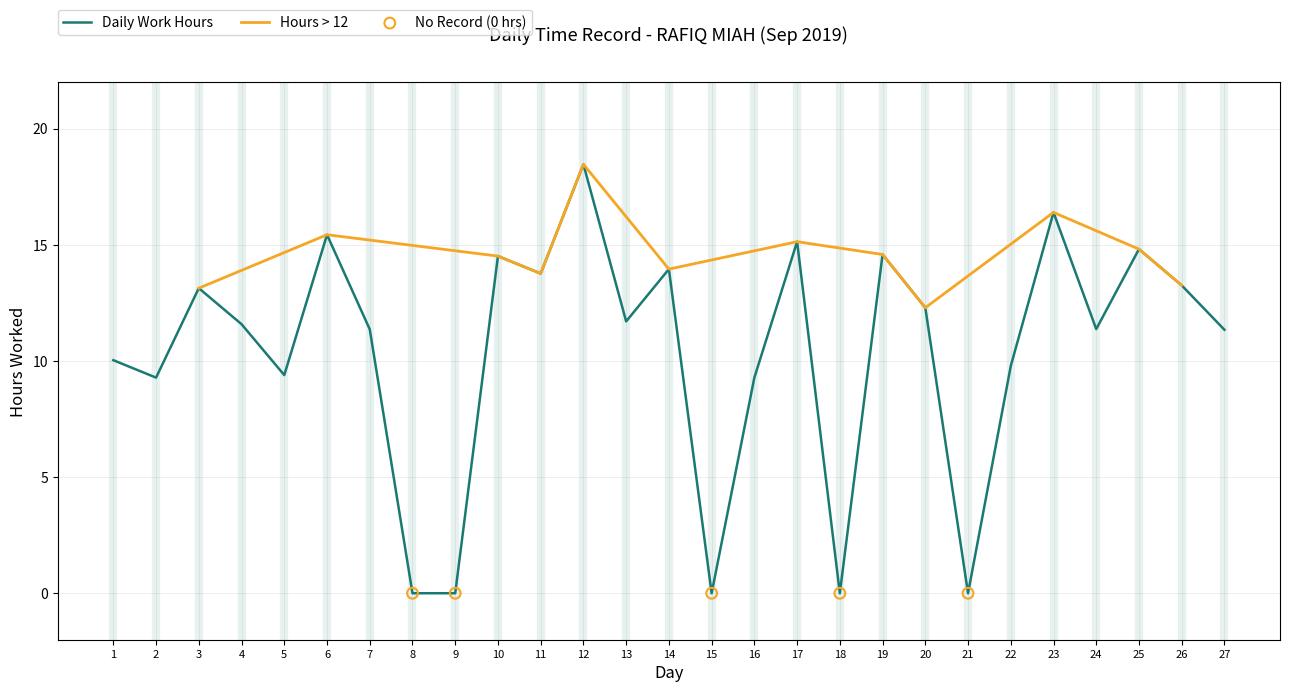

What is the change in value from 14 to 20?

-1.7